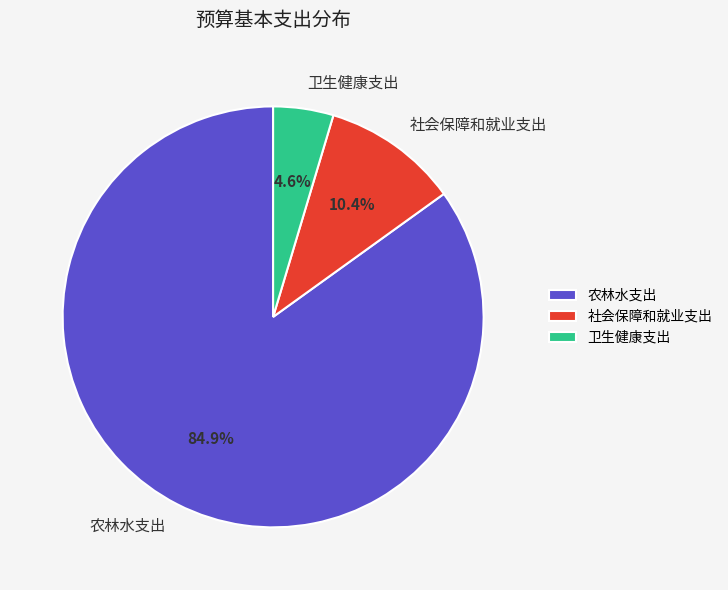

To the nearest percent, what percentage of the pie is 卫生健康支出?

5%